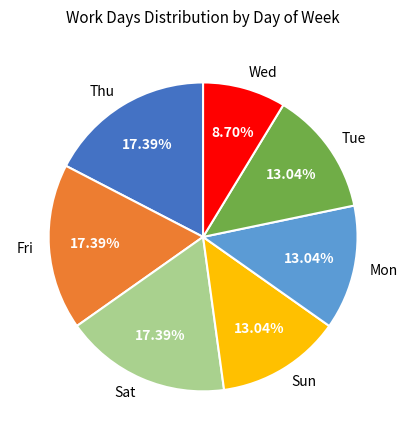

Is there a majority slice in this chart?

No